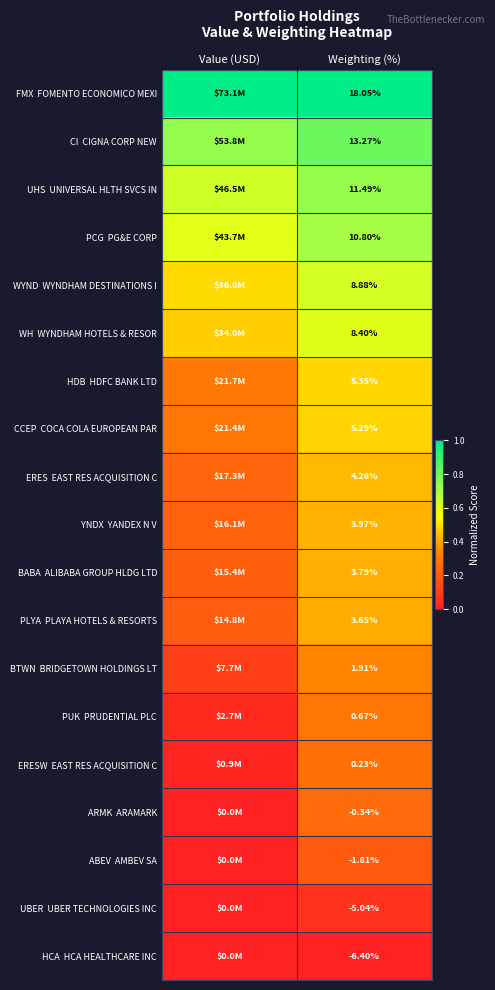

At how many categories does at least one series exceed 0?

2